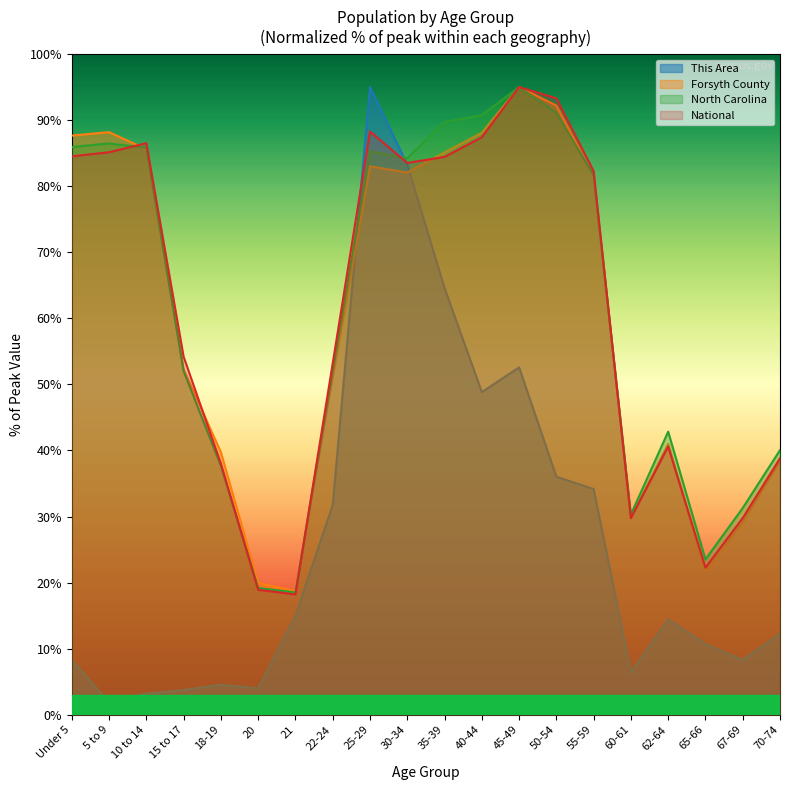

Reading left to right, transcribe all the data shown in this chart.

This Area: 8.3	1.9	3.2	3.7	4.5	4.0	14.9	31.8	95.0	83.3	64.6	48.8	52.6	36.0	34.2	6.4	14.4	10.7	8.3	12.3
Forsyth County: 87.6	88.2	85.6	52.3	39.7	19.9	18.7	51.2	83.0	82.1	85.1	88.1	95.0	92.2	81.5	29.8	41.0	21.6	29.1	38.4
North Carolina: 85.9	86.5	85.8	52.0	37.7	19.2	18.5	52.3	85.2	84.2	89.7	90.7	95.0	91.1	81.7	30.3	42.8	23.5	31.3	40.0
National: 84.5	85.1	86.5	54.2	38.0	18.9	18.2	53.2	88.3	83.5	84.4	87.4	95.0	93.3	82.3	29.8	40.6	22.3	29.8	38.8